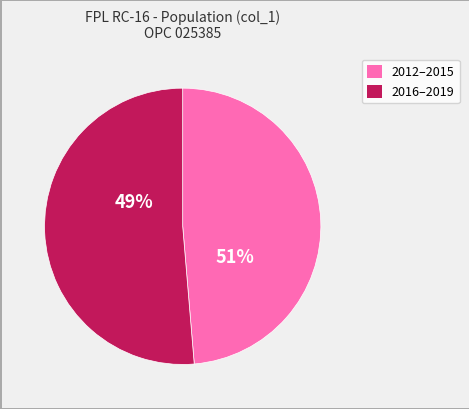

Does 2016 account for over 50% of the chart?

No